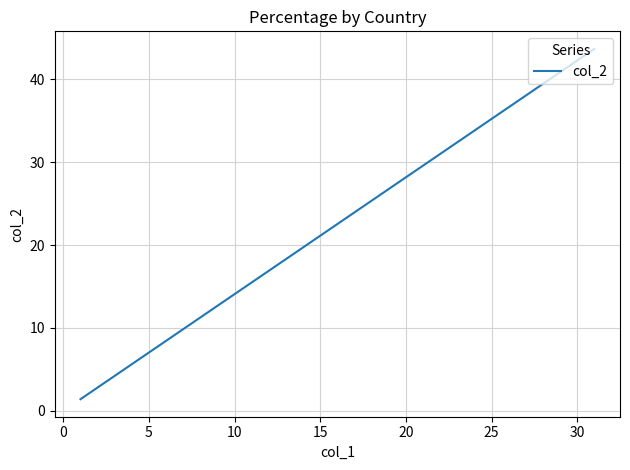

Between 30 and 25, which is larger?

30